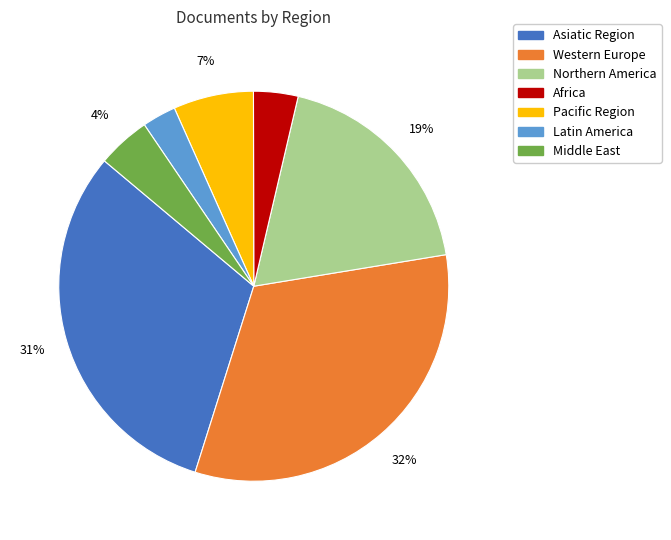

Is there a majority slice in this chart?

No